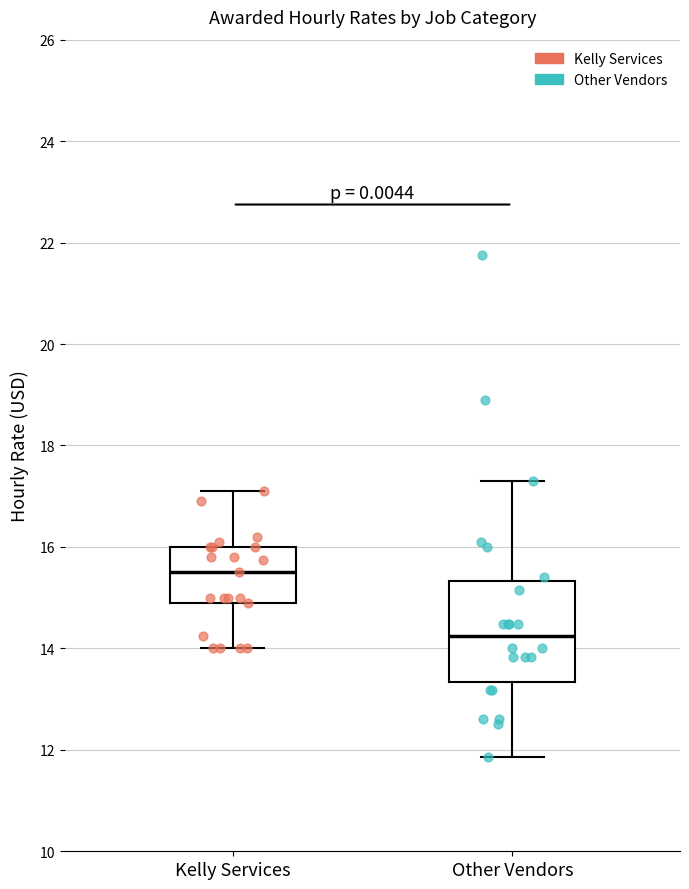

Reading left to right, transcribe this box plot: for each box, give where its median line is, the range the box spans, and where its two whiskers end, as read against the y-axis. The values are not printed on the chart, so give them approximately, as read against the axis.

Kelly Services: median 15.6, box 15.0 to 16.0, whiskers 14.0 to 17.2
Other Vendors: median 14.2, box 13.4 to 15.4, whiskers 11.8 to 17.2